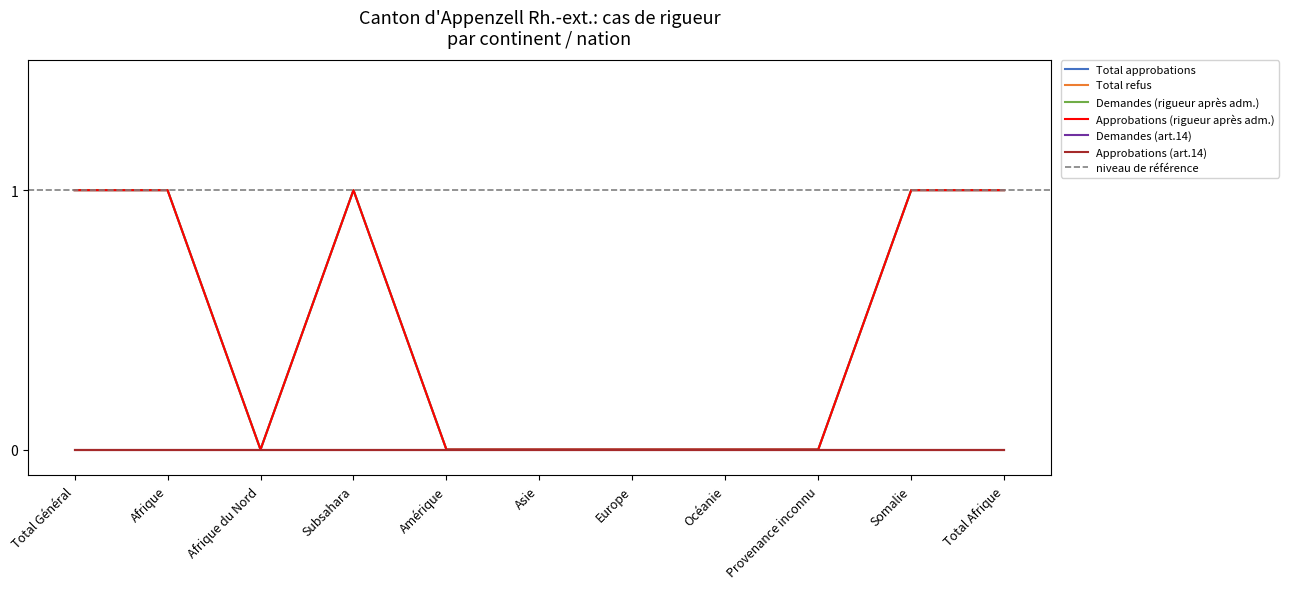

The value of Demandes (rigueur après adm.) at Total Général is 0. True or false?

False